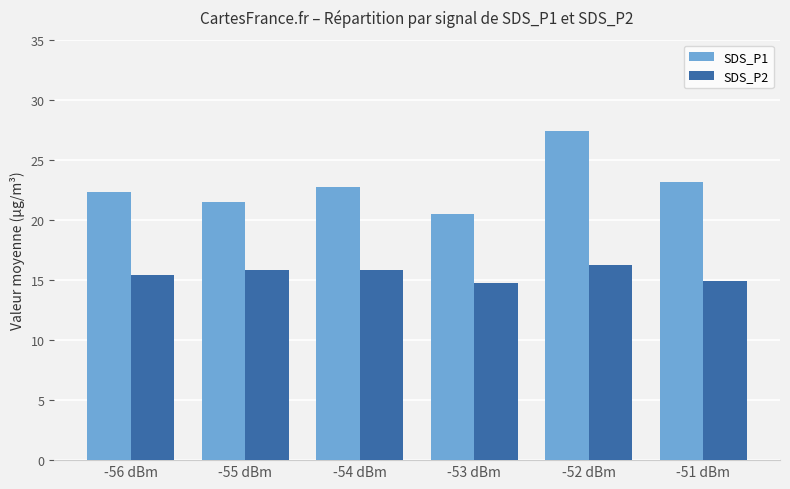

What is the total value across all series at -55 dBm?

37.3